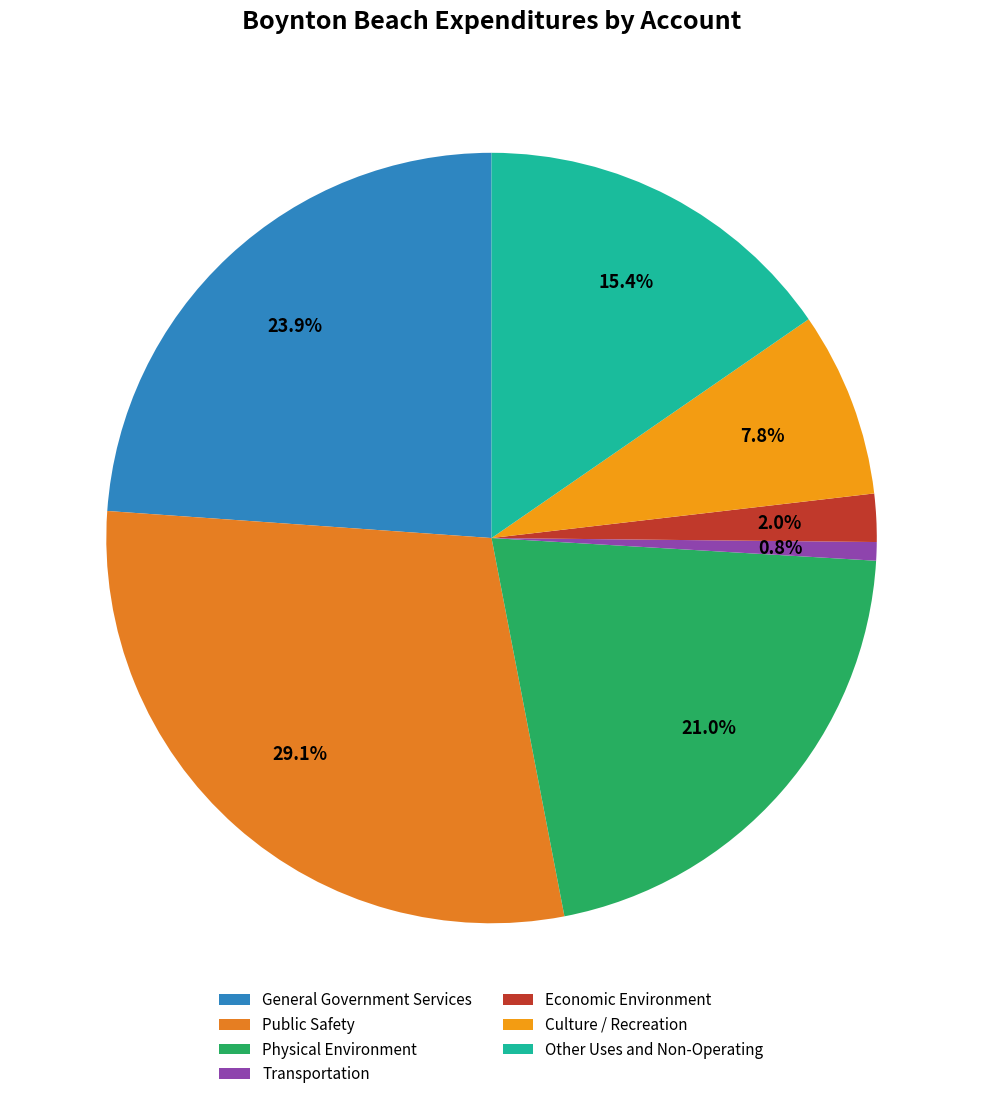

Between General Government Services and Public Safety, which is larger?

Public Safety